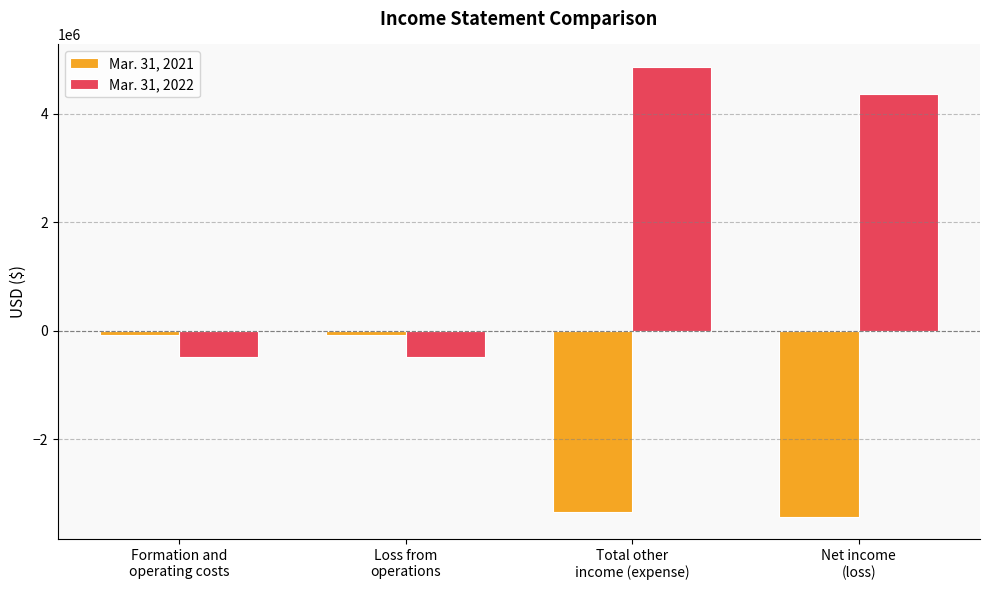

Reading right to left, extract all data points from this chart.

Mar. 31, 2021: Net income
(loss)=-3432379	Total other
income (expense)=-3348001	Loss from
operations=-84378	Formation and
operating costs=-84378
Mar. 31, 2022: Net income
(loss)=4373017	Total other
income (expense)=4866810	Loss from
operations=-493793	Formation and
operating costs=-493793